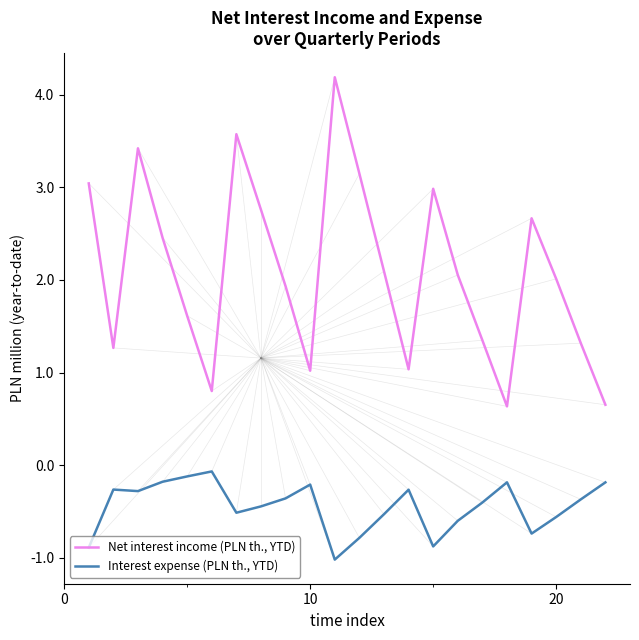

Which series has the largest range (max minus min)?

Net interest income (PLN th., YTD)